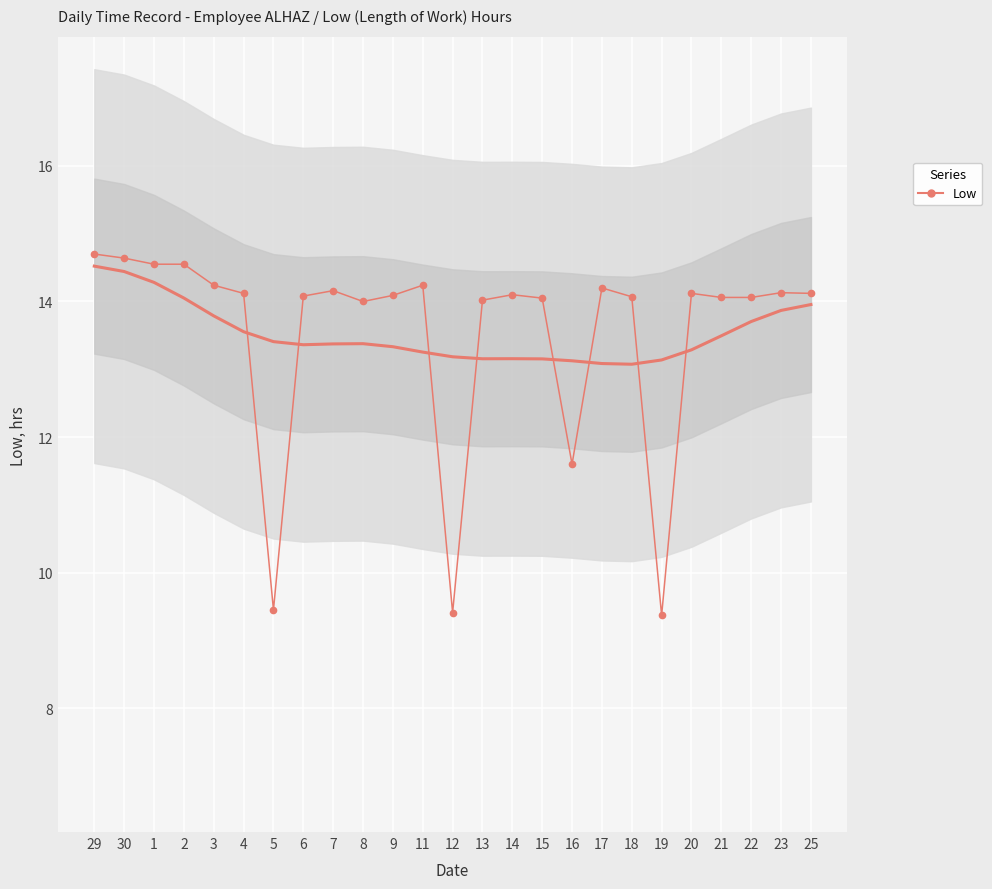

Reading left to right, list all the values displayed in this chart.

29=14.7	30=14.6	1=14.6	2=14.6	3=14.2	4=14.1	5=9.4	6=14.1	7=14.2	8=14.0	9=14.1	11=14.2	12=9.4	13=14.0	14=14.1	15=14.1	16=11.6	17=14.2	18=14.1	19=9.4	20=14.1	21=14.1	22=14.1	23=14.1	25=14.1